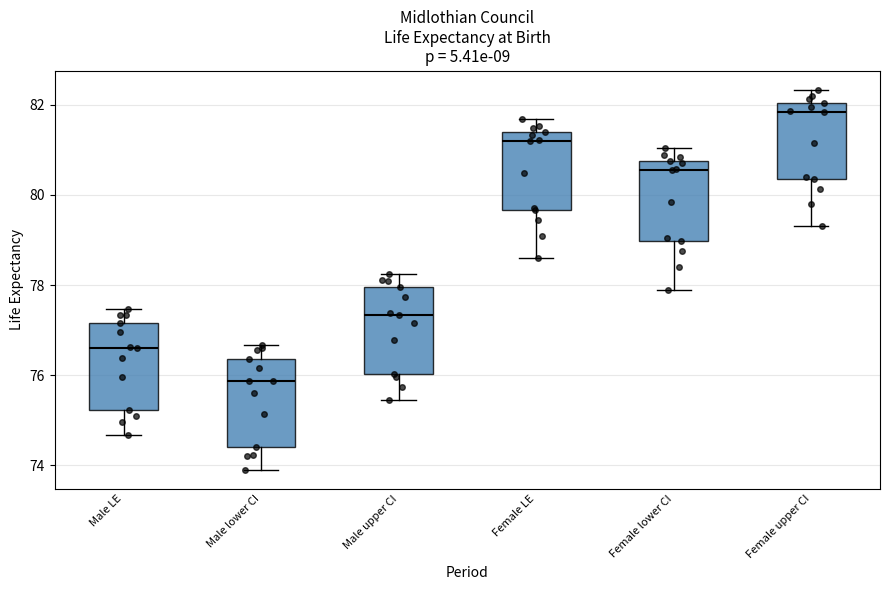

Reading left to right, transcribe this box plot: for each box, give where its median line is, the range the box spans, and where its two whiskers end, as read against the y-axis. The values are not printed on the chart, so give them approximately, as read against the axis.

Male LE: median 76.6, box 75.2 to 77.2, whiskers 74.6 to 77.4
Male lower CI: median 75.8, box 74.4 to 76.4, whiskers 73.8 to 76.6
Male upper CI: median 77.4, box 76.0 to 78.0, whiskers 75.4 to 78.2
Female LE: median 81.2, box 79.6 to 81.4, whiskers 78.6 to 81.6
Female lower CI: median 80.6, box 79.0 to 80.8, whiskers 77.8 to 81.0
Female upper CI: median 81.8, box 80.4 to 82.0, whiskers 79.4 to 82.4